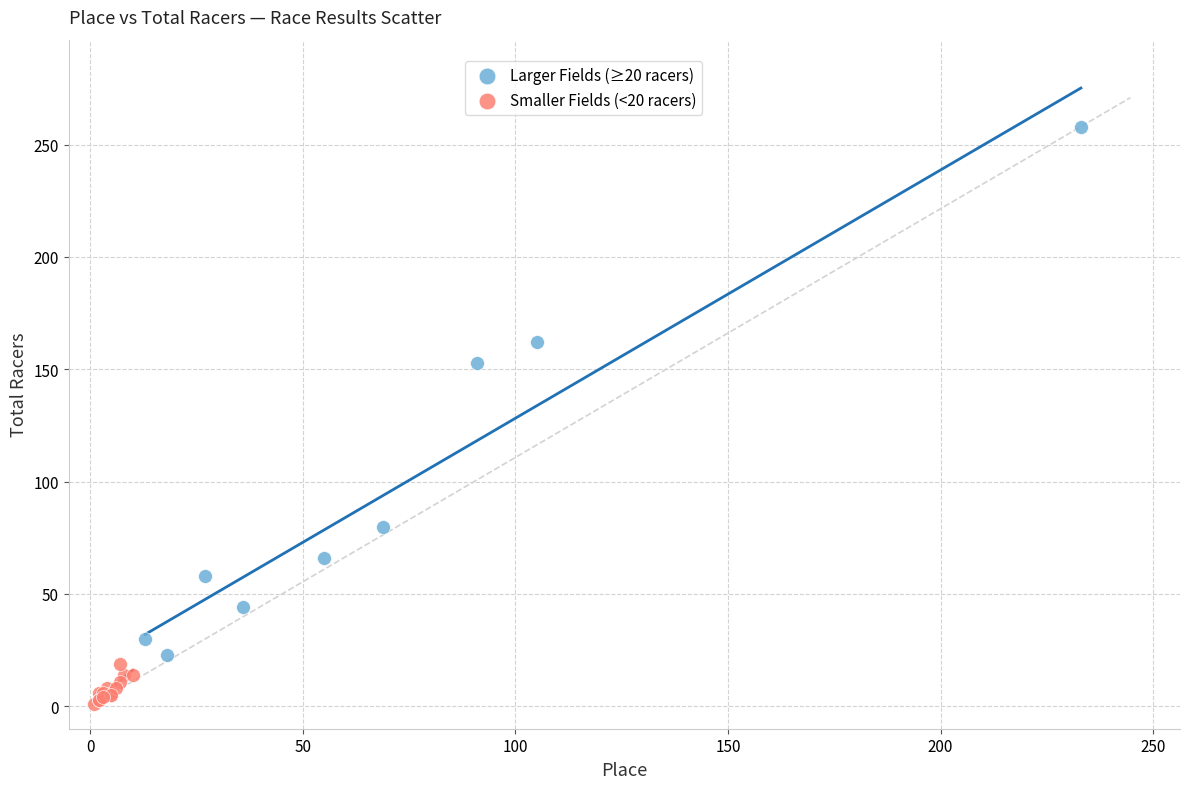

Which series has the widest spread of Y values?

Larger Fields (≥20 racers)